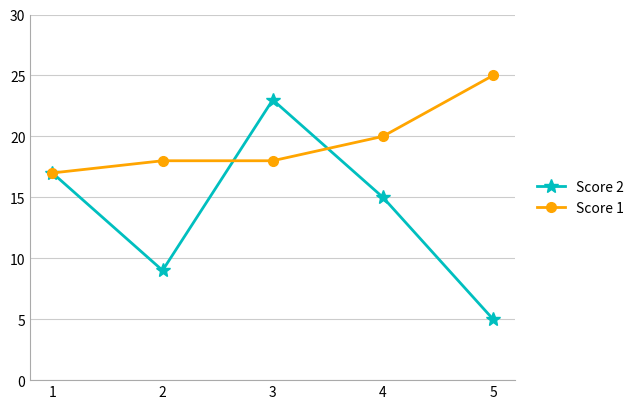

Is this an area chart (filled region under the line)?

No